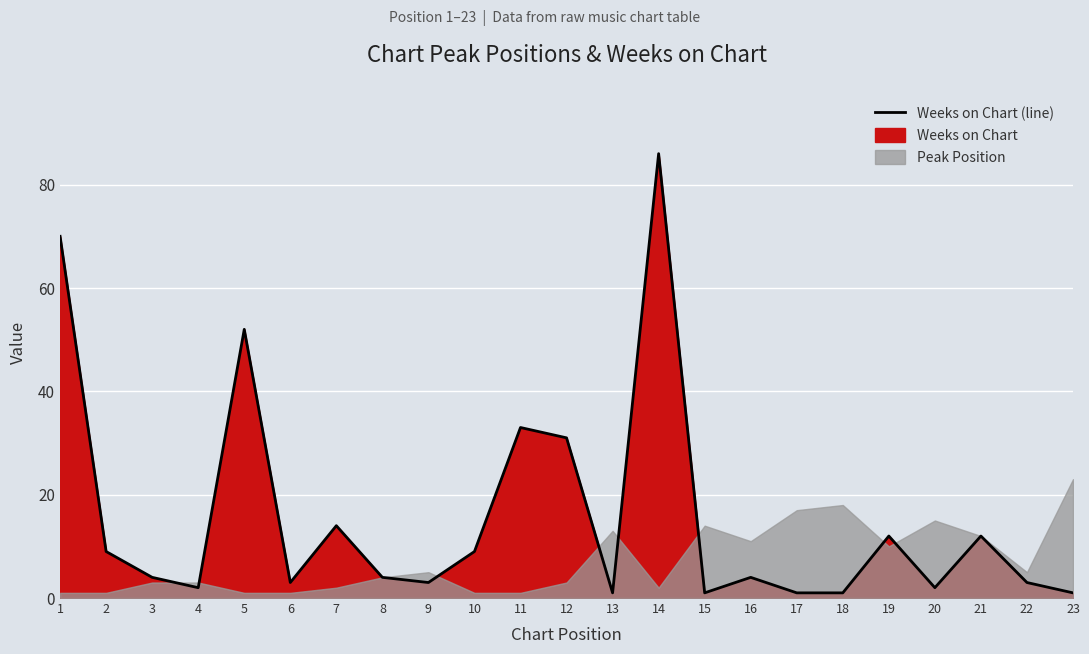

How many interior local peaks (higher than both neighbors) does the data have?

7